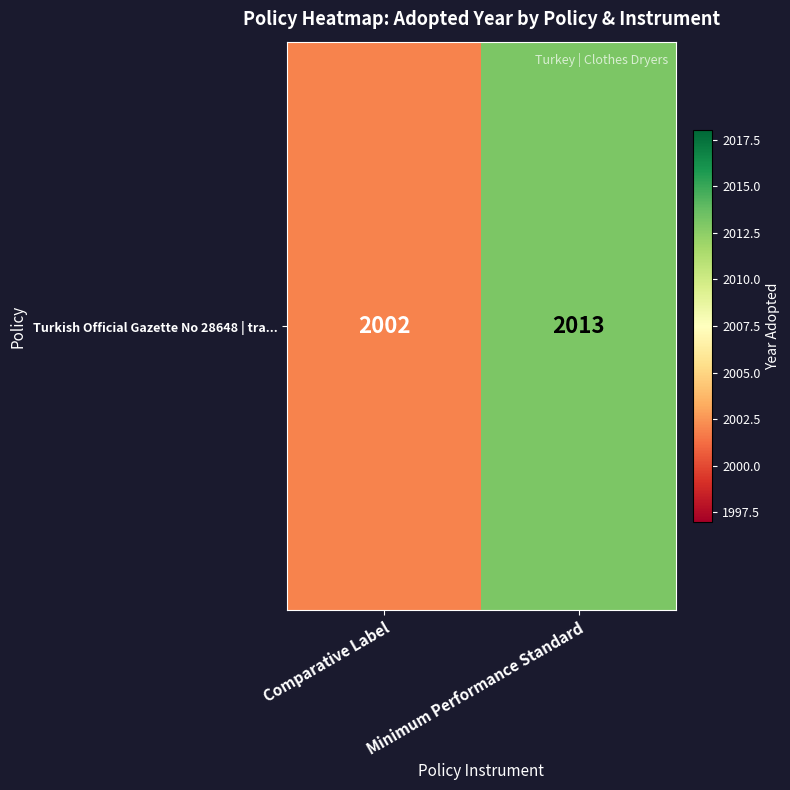

What is the minimum value shown in the chart?

2002